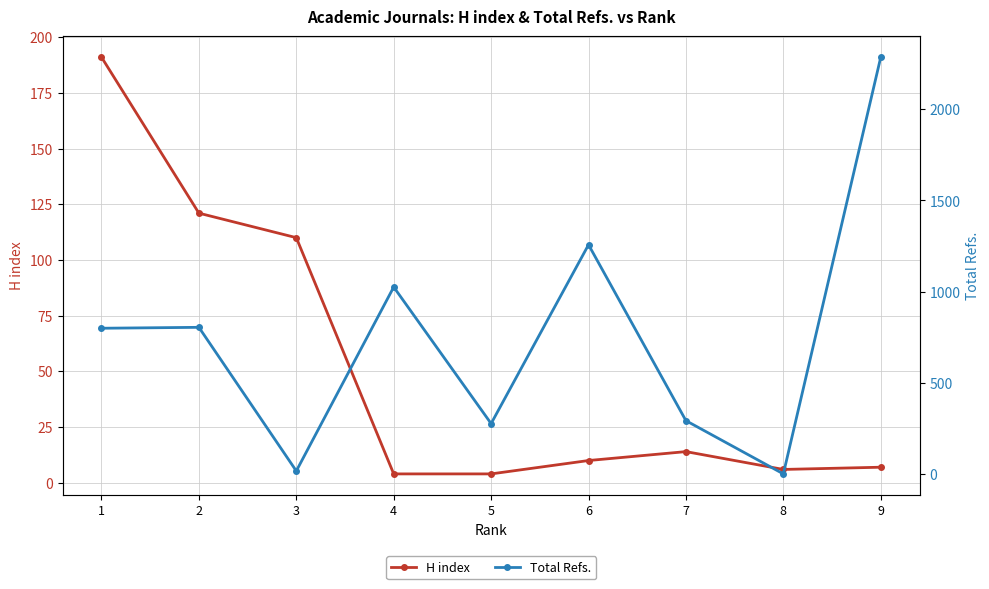

List the series in order of their overall mean, highest first.

Total Refs., H index